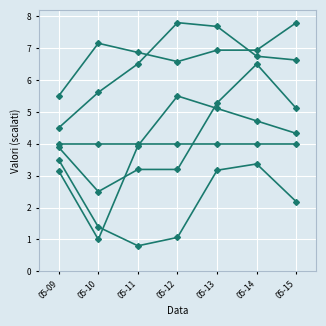

How many series are shown in this chart?

6